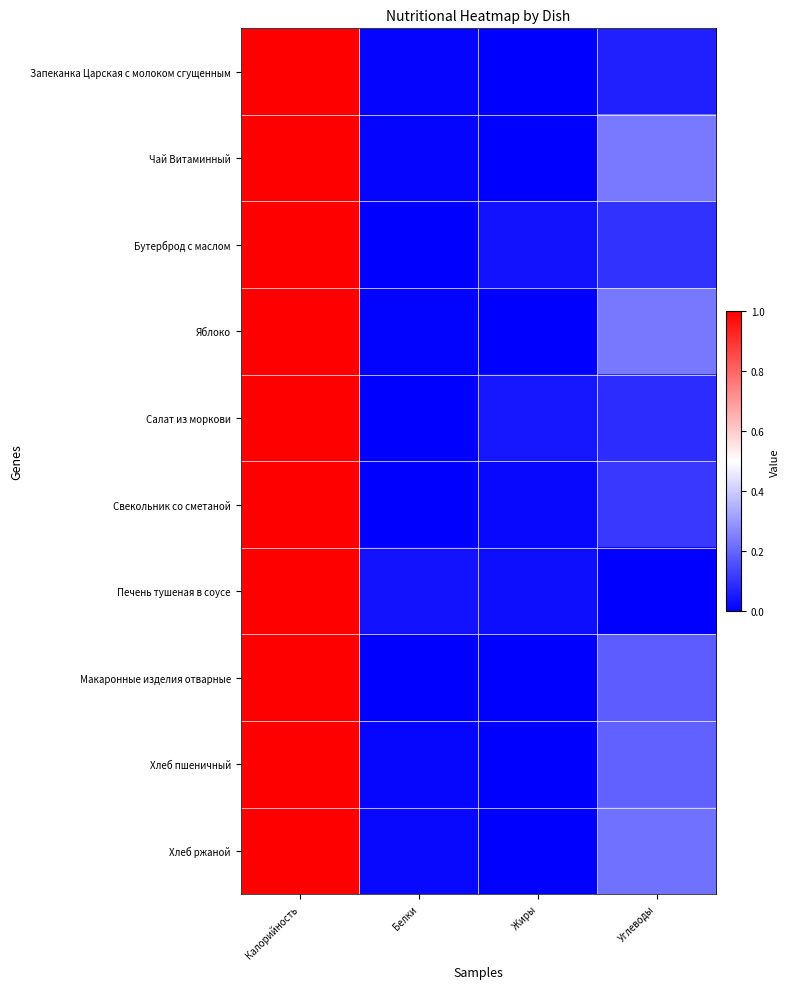

Reading left to right, extract all data points from this chart.

Запеканка Царская с молоком сгущенным: Калорийность=1.0	Белки=0.0	Жиры=0.0	Углеводы=0.1
Чай Витаминный: Калорийность=1.0	Белки=0.0	Жиры=0.0	Углеводы=0.2
Бутерброд с маслом: Калорийность=1.0	Белки=0.0	Жиры=0.0	Углеводы=0.1
Яблоко: Калорийность=1.0	Белки=0.0	Жиры=0.0	Углеводы=0.2
Салат из моркови: Калорийность=1.0	Белки=0.0	Жиры=0.0	Углеводы=0.1
Свекольник со сметаной: Калорийность=1.0	Белки=0.0	Жиры=0.0	Углеводы=0.1
Печень тушеная в соусе: Калорийность=1.0	Белки=0.0	Жиры=0.0	Углеводы=0.0
Макаронные изделия отварные: Калорийность=1.0	Белки=0.0	Жиры=0.0	Углеводы=0.2
Хлеб пшеничный: Калорийность=1.0	Белки=0.0	Жиры=0.0	Углеводы=0.2
Хлеб ржаной: Калорийность=1.0	Белки=0.0	Жиры=0.0	Углеводы=0.2